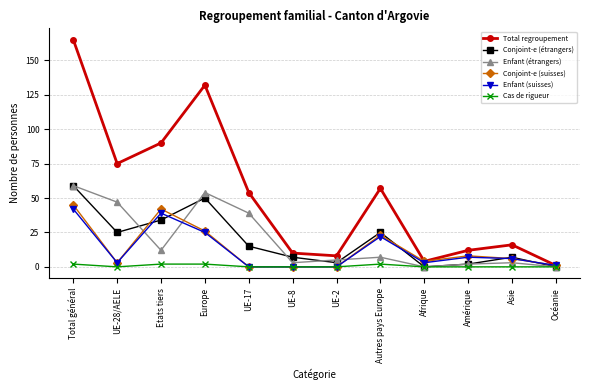

Between Total général and UE-17, which series saw the biggest shift?

Total regroupement